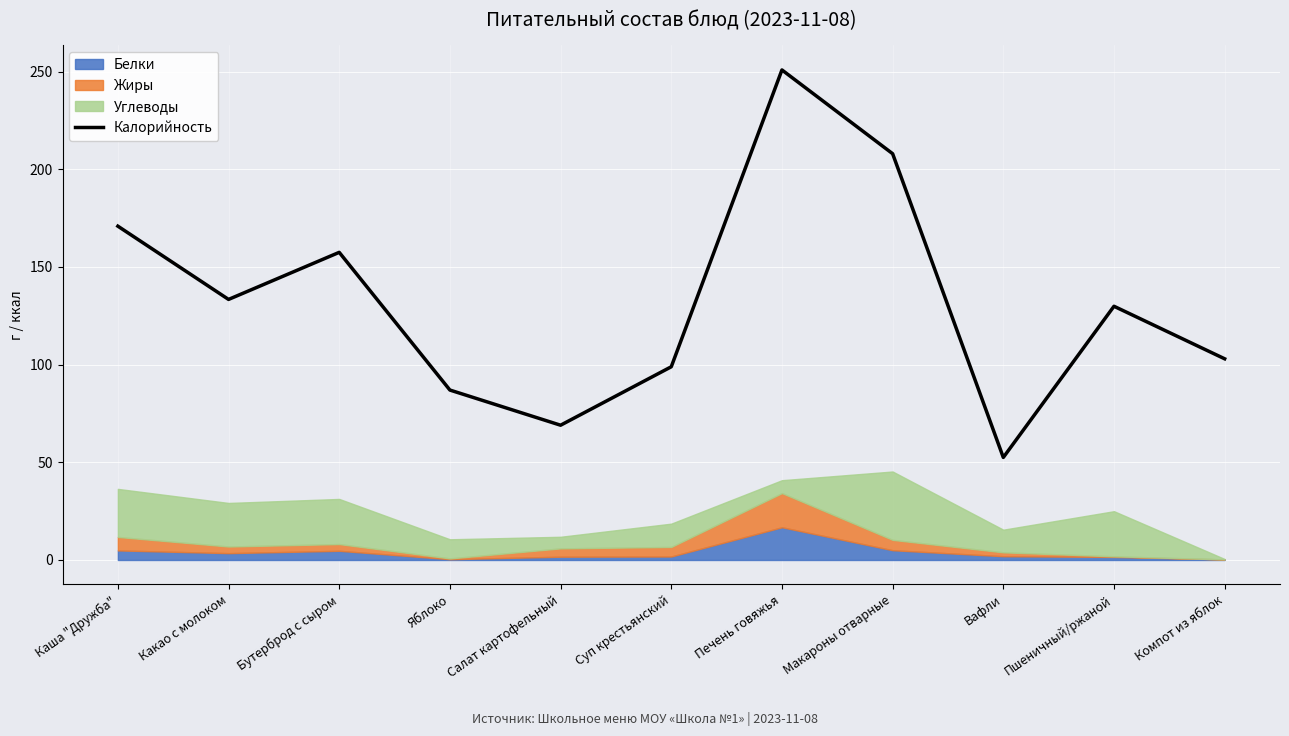

What is the greatest value displayed?

250.9